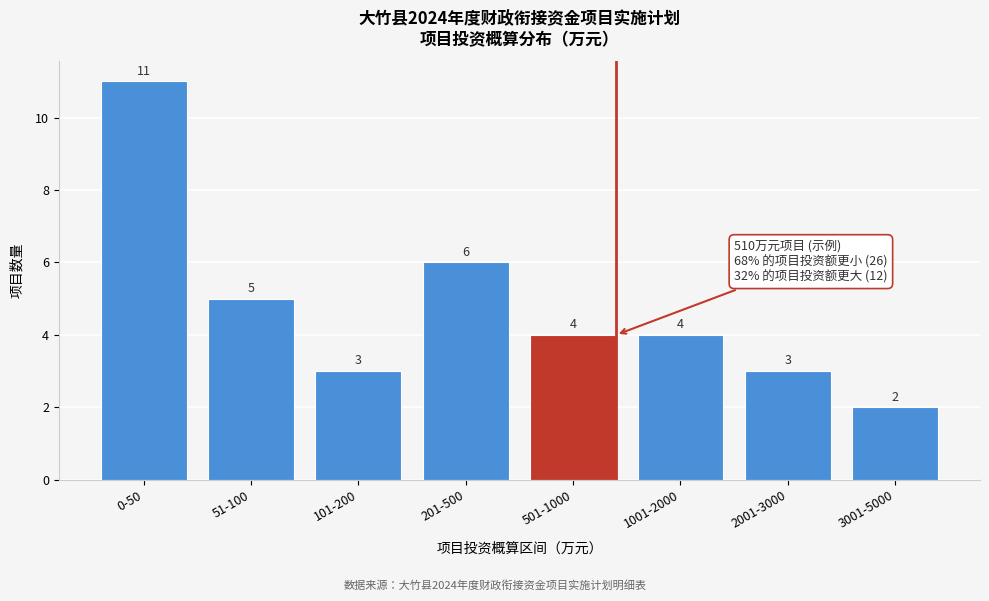

Reading right to left, transcribe all the data shown in this chart.

2	3	4	4	6	3	5	11